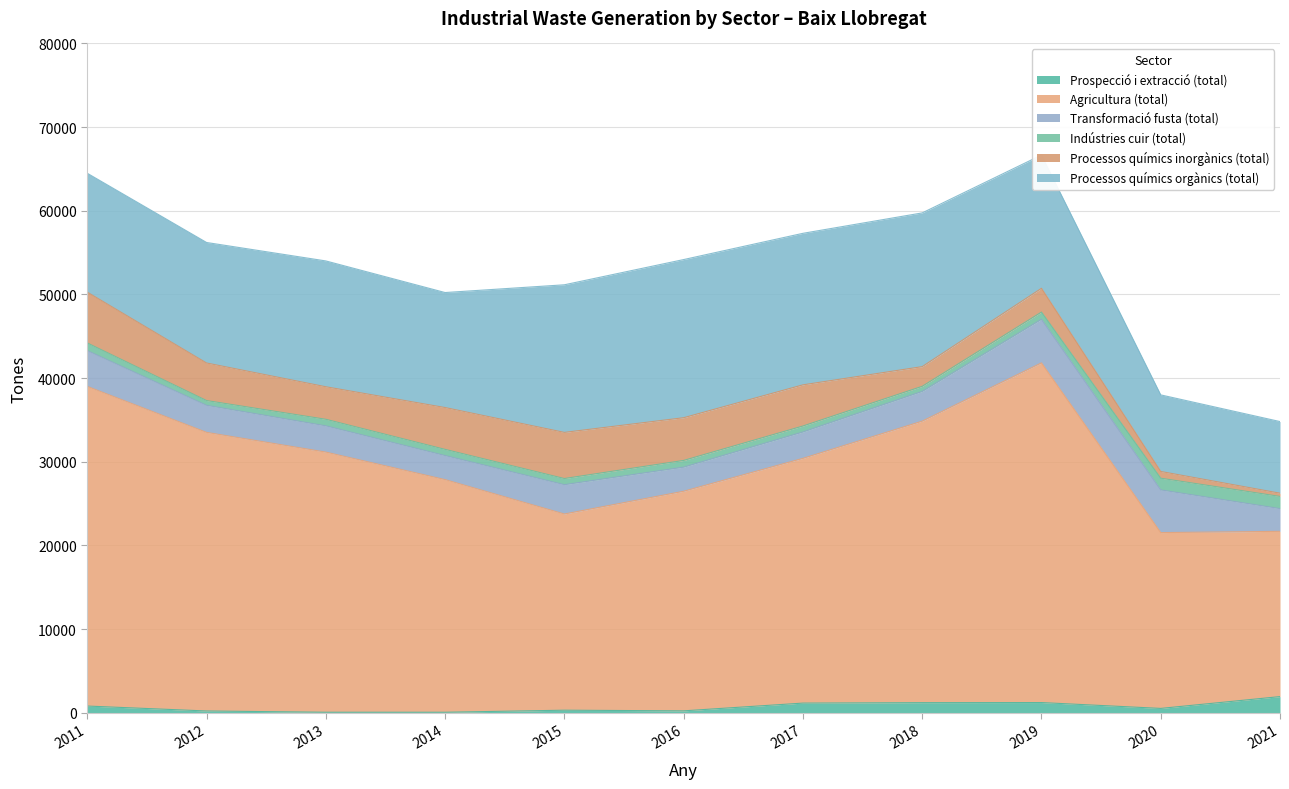

Which label corresponds to the smallest value in the chart?

2014